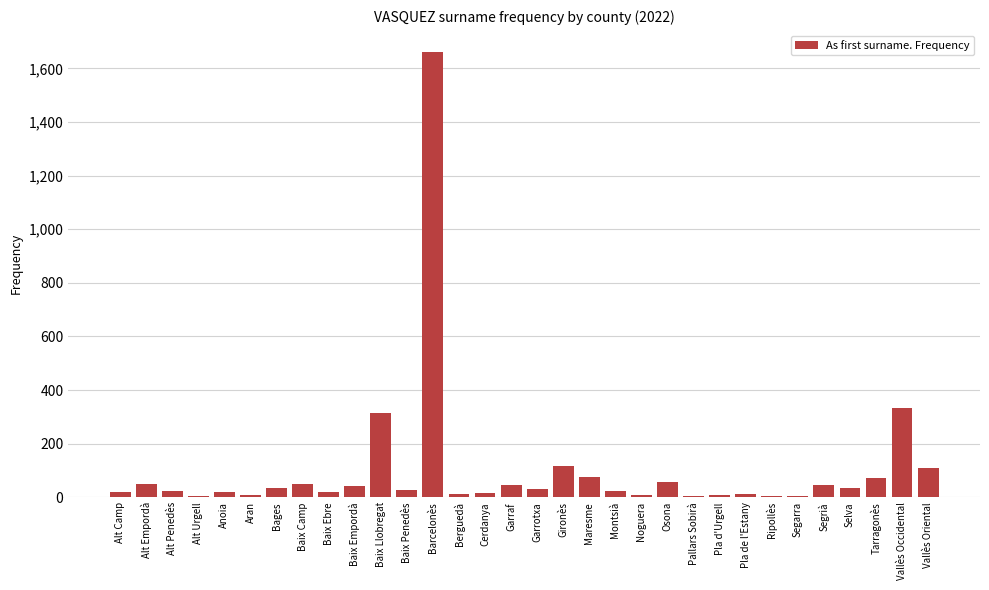

What is the maximum value shown in the chart?

1660